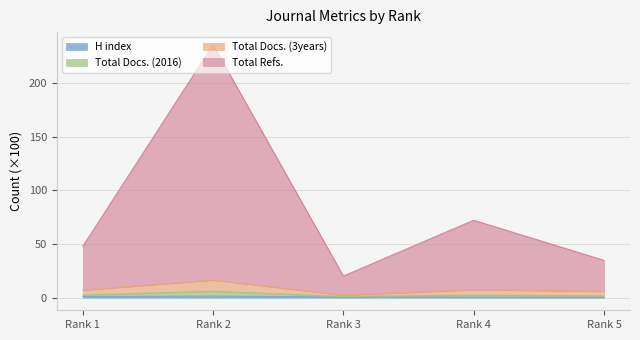

Which series changed the most between Rank 3 and Rank 5?

Total Refs.